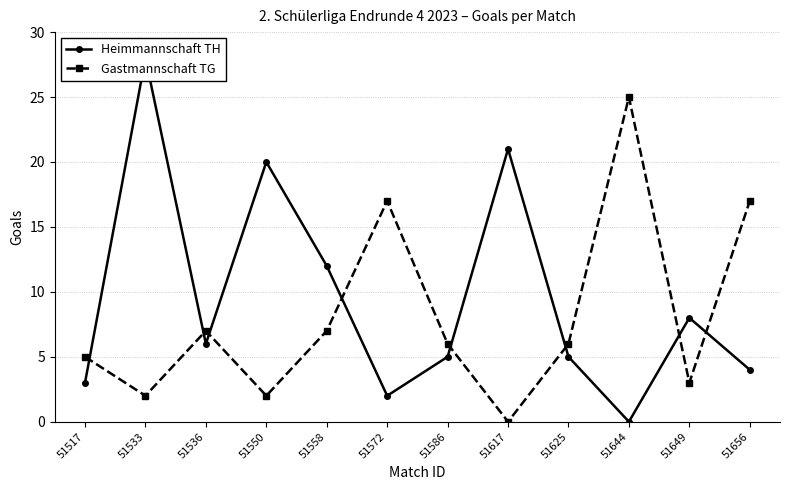

Reading left to right, what are all the values shown in this chart?

Heimmannschaft TH: 3	28	6	20	12	2	5	21	5	0	8	4
Gastmannschaft TG: 5	2	7	2	7	17	6	0	6	25	3	17